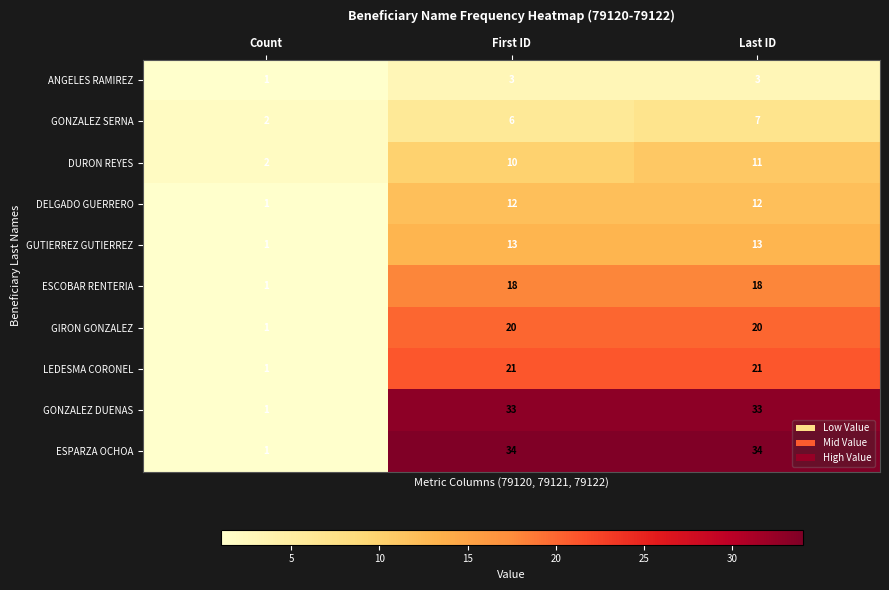

What is the sum of the ESPARZA OCHOA values at First ID and Count?

35